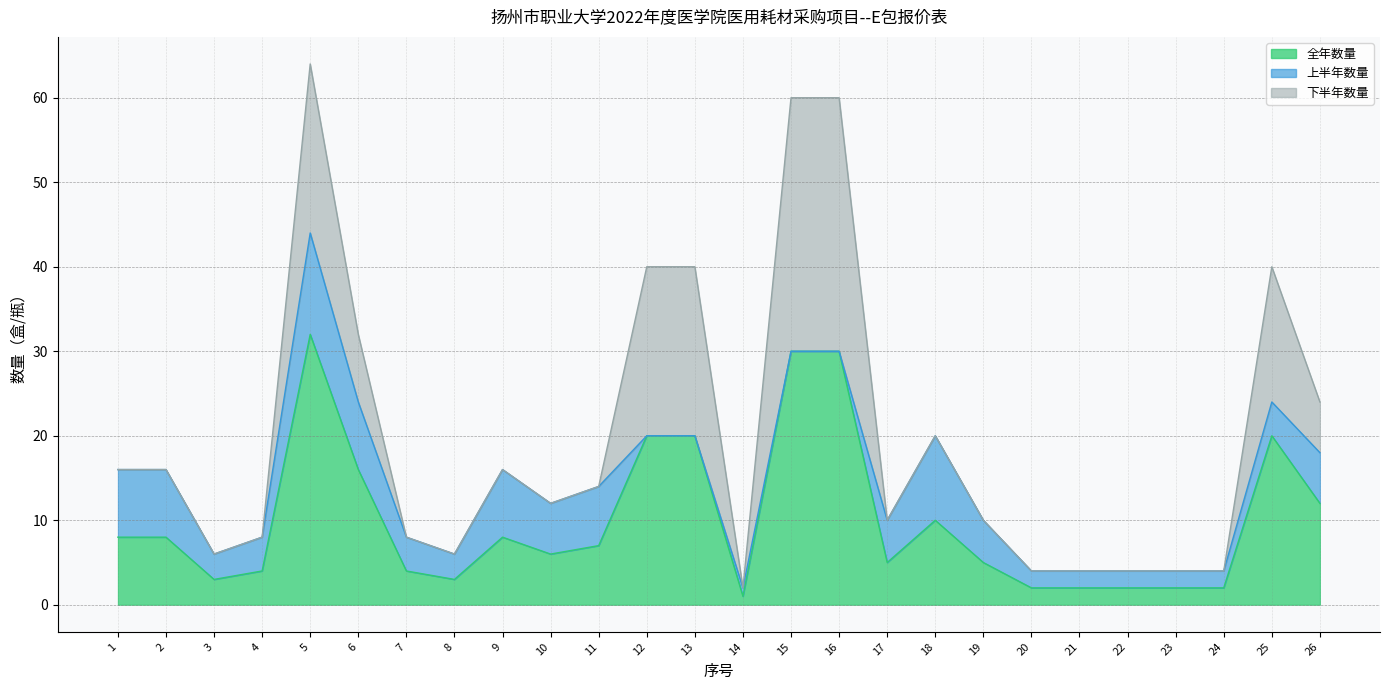

True or false: 下半年数量 has more than 2 interior local peaks.

False